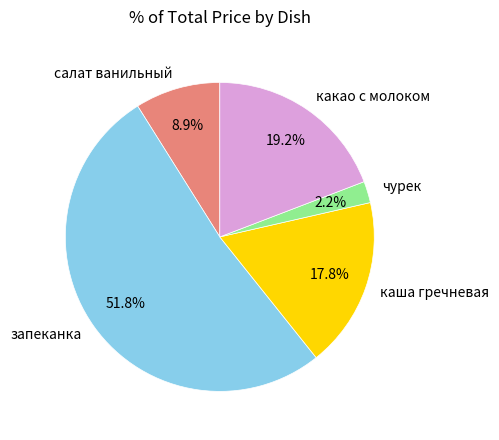

How many segments does this pie chart have?

5